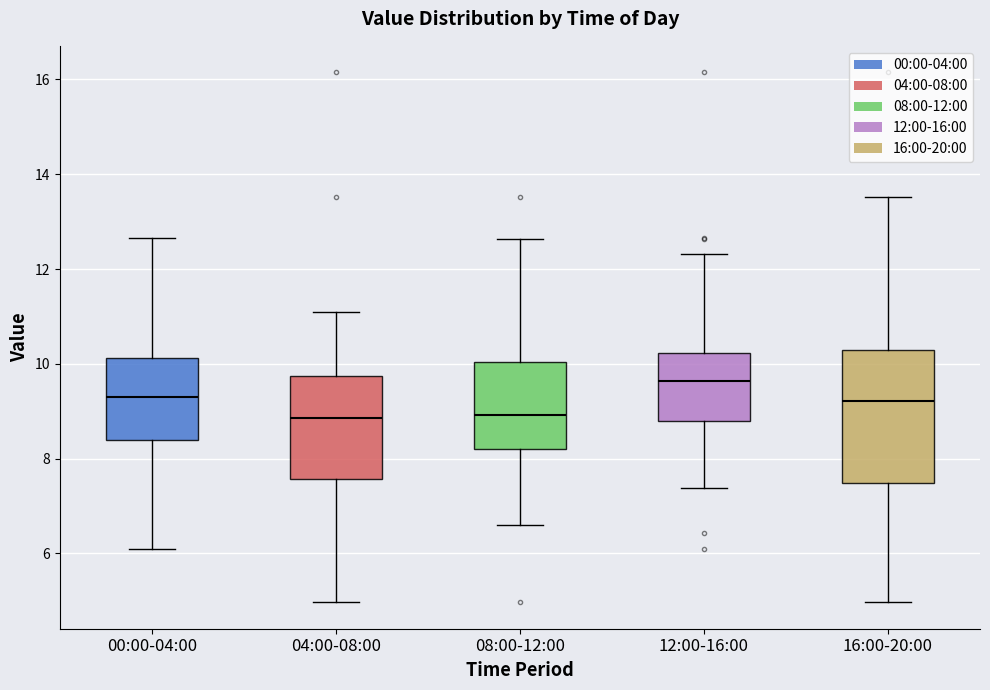

Reading left to right, transcribe this box plot: for each box, give where its median line is, the range the box spans, and where its two whiskers end, as read against the y-axis. The values are not printed on the chart, so give them approximately, as read against the axis.

00:00-04:00: median 9.2, box 8.4 to 10.2, whiskers 6.2 to 12.6
04:00-08:00: median 8.8, box 7.6 to 9.8, whiskers 5.0 to 11.2
08:00-12:00: median 9.0, box 8.2 to 10.0, whiskers 6.6 to 12.6
12:00-16:00: median 9.6, box 8.8 to 10.2, whiskers 7.4 to 12.4
16:00-20:00: median 9.2, box 7.4 to 10.2, whiskers 5.0 to 13.6